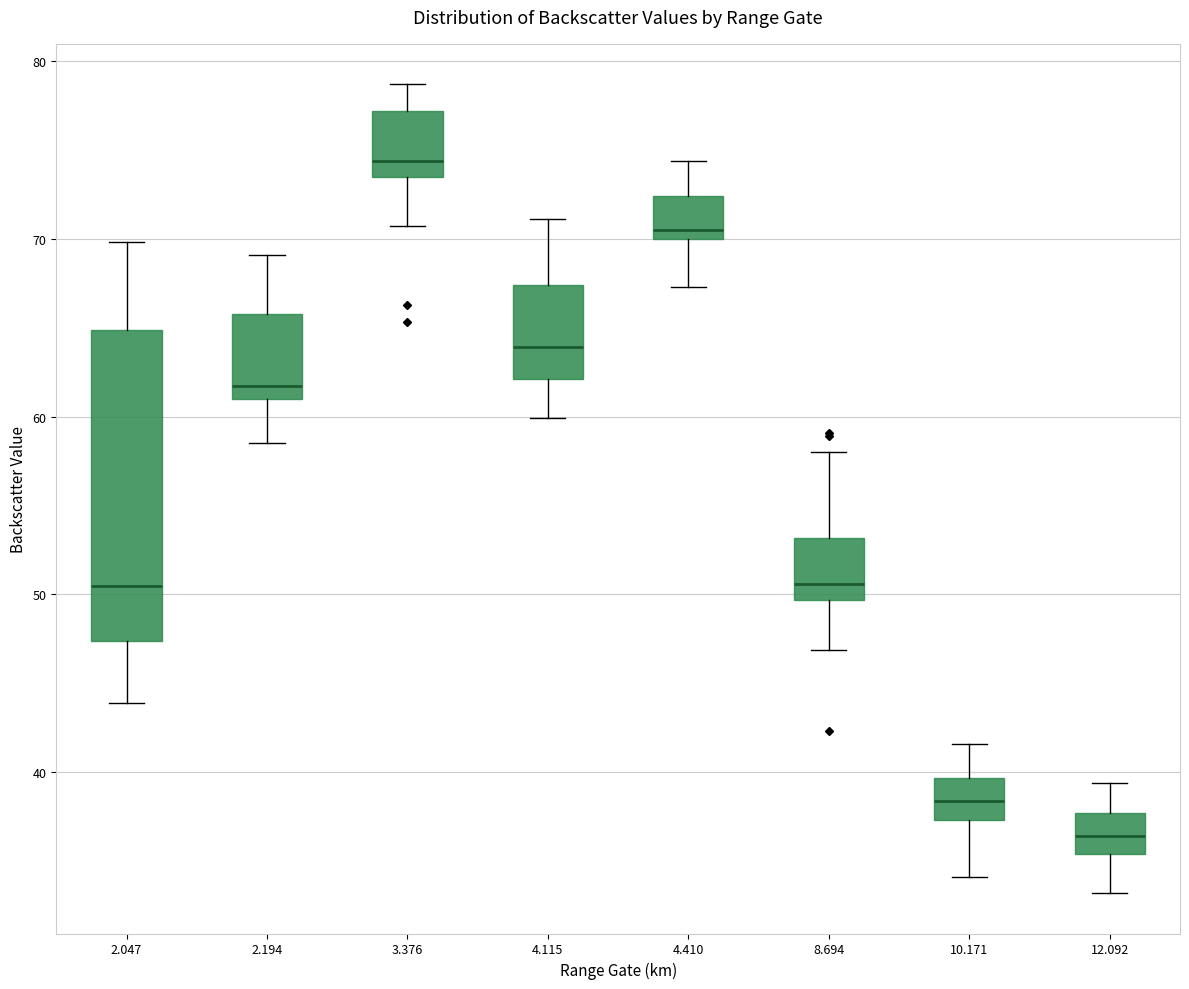

Which box is the tallest, from its lower edge to its upper edge?

2.047